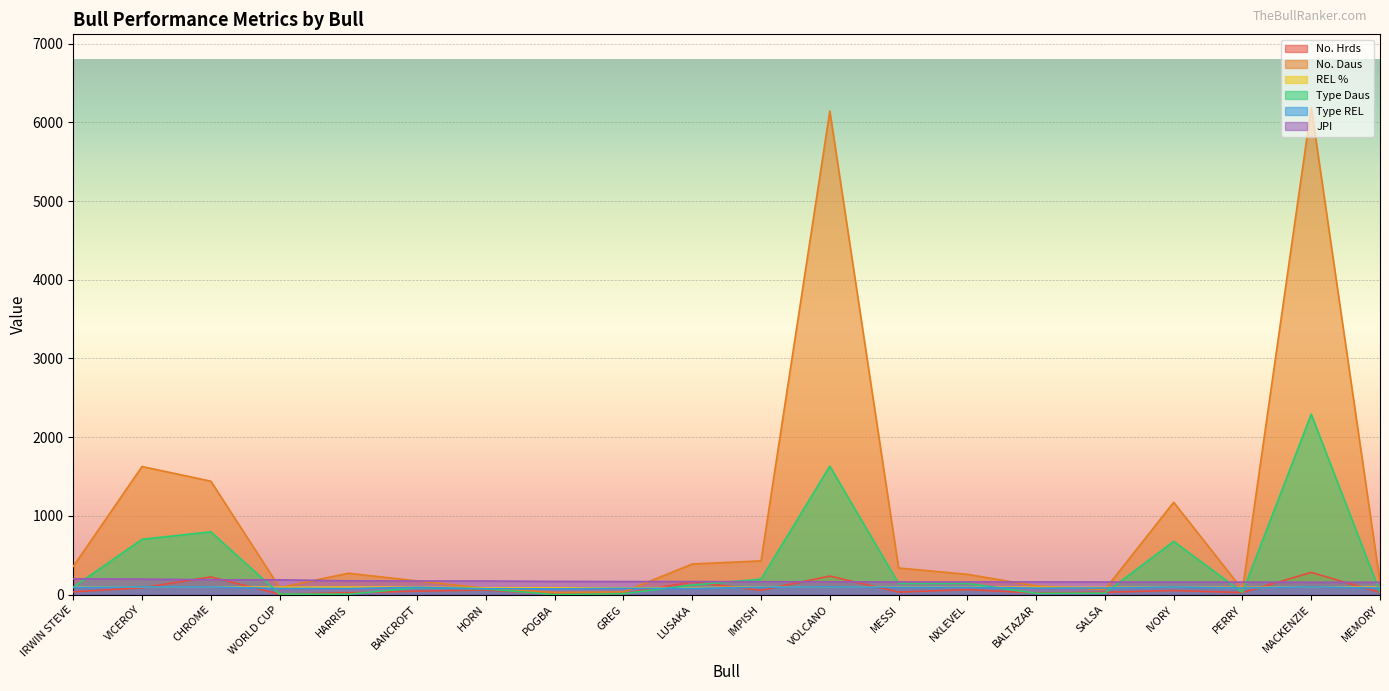

Does the chart display data point markers on the line(s)?

No